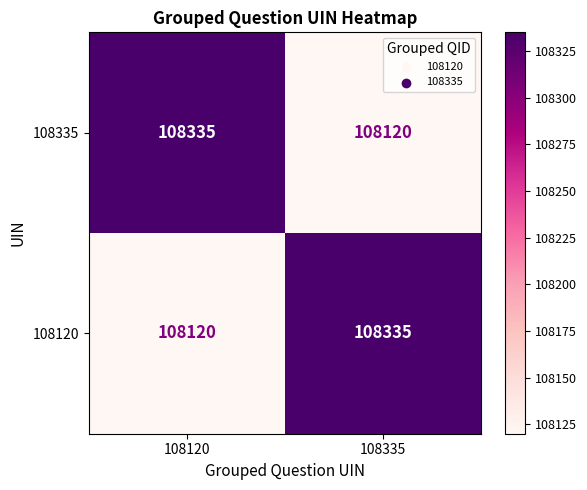

What is the difference between the highest and lowest values at 108335?

215